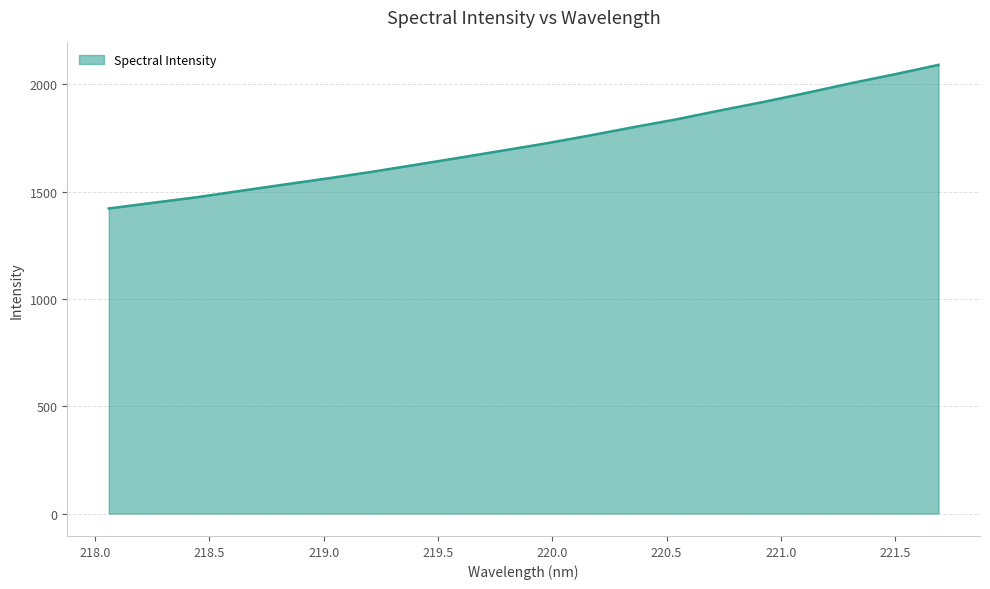

What is the greatest value displayed?

2090.1